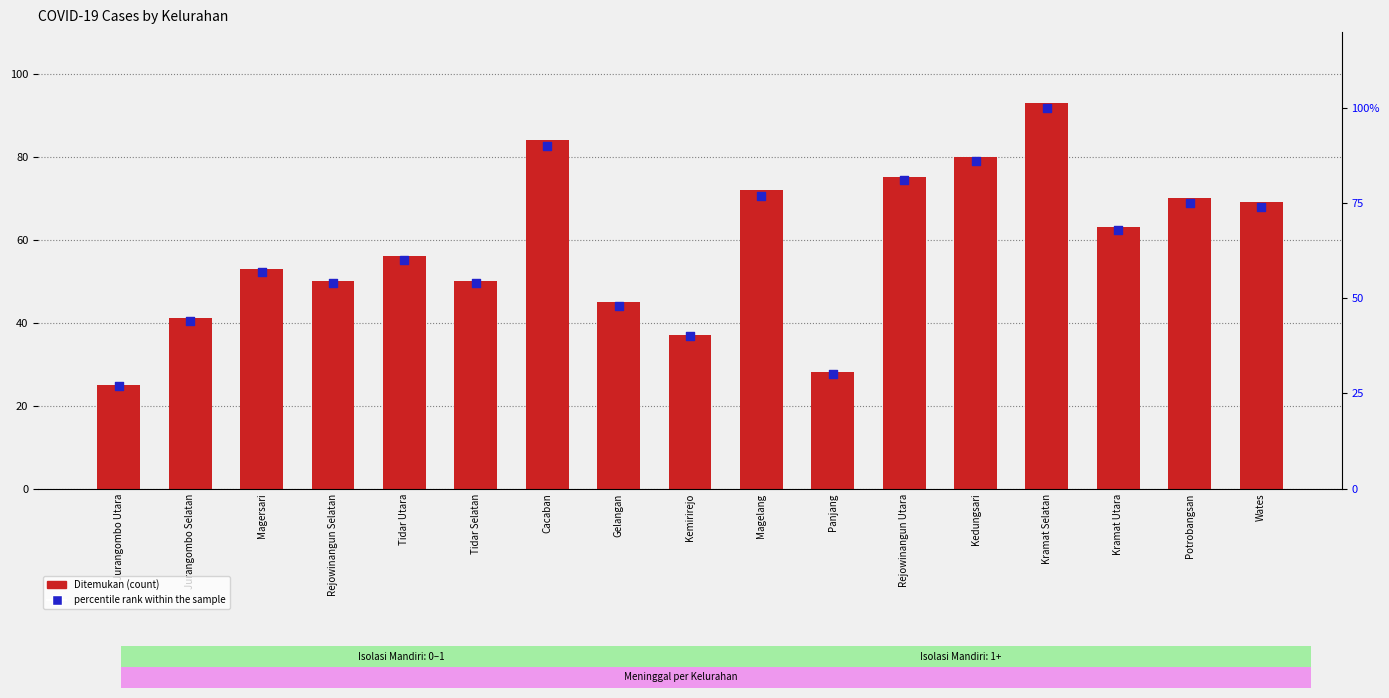

At how many categories does at least one series exceed 36?

15